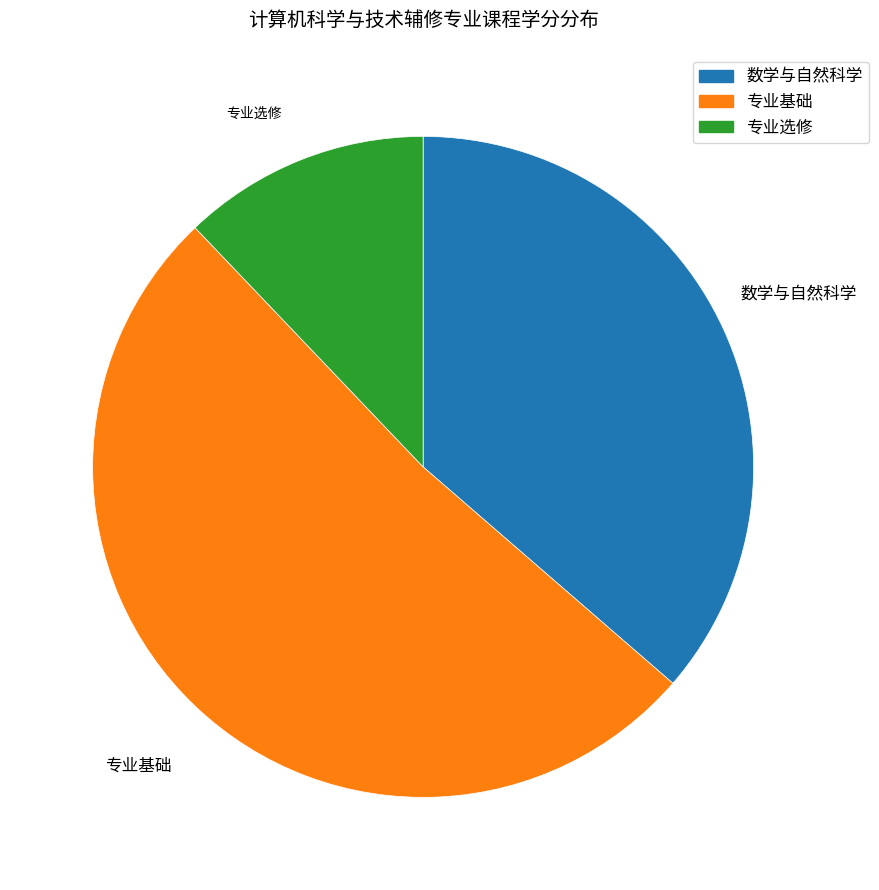

Which slice is the smallest?

专业选修